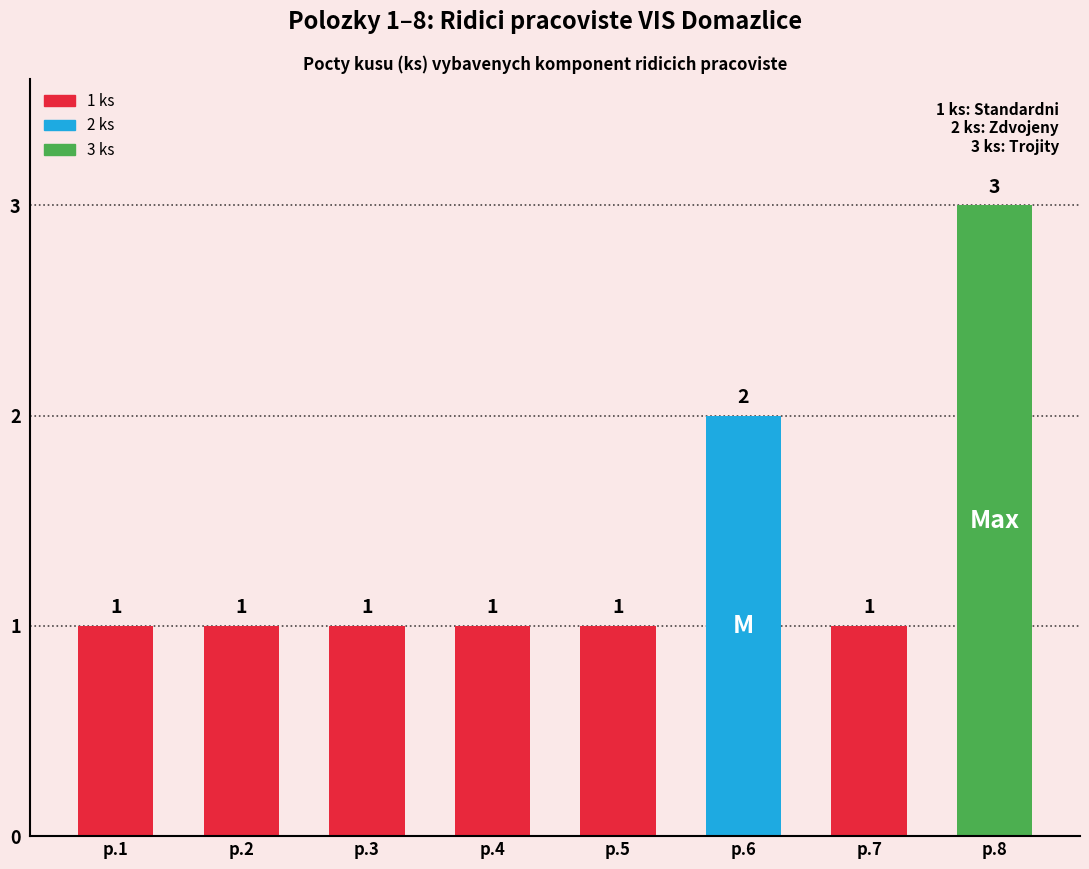

How many bars are there in total?

8